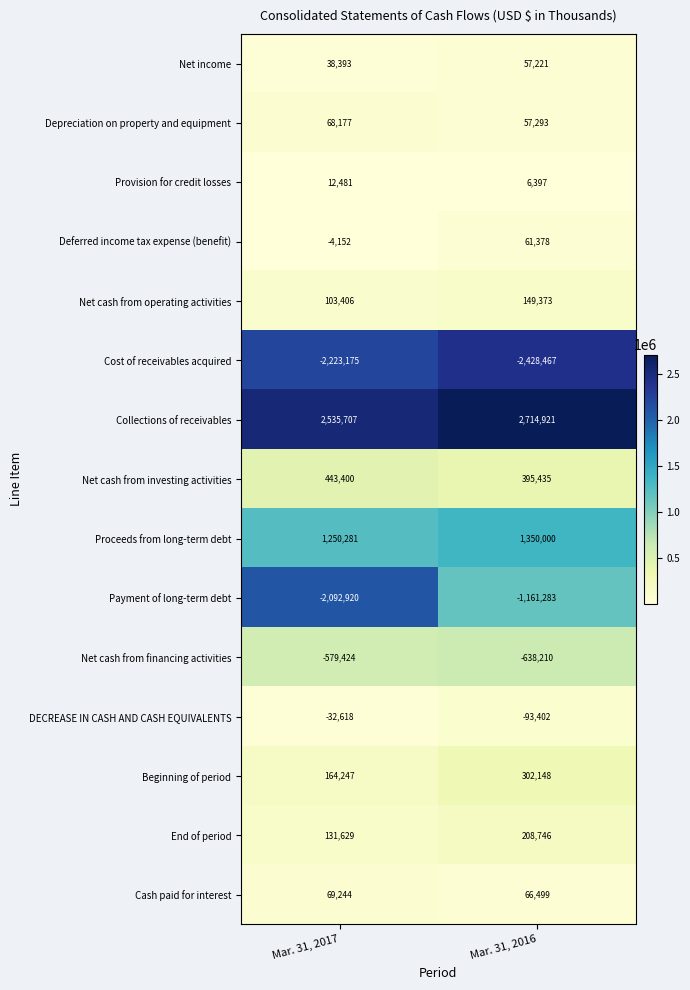

At how many categories does at least one series exceed 869339?

2